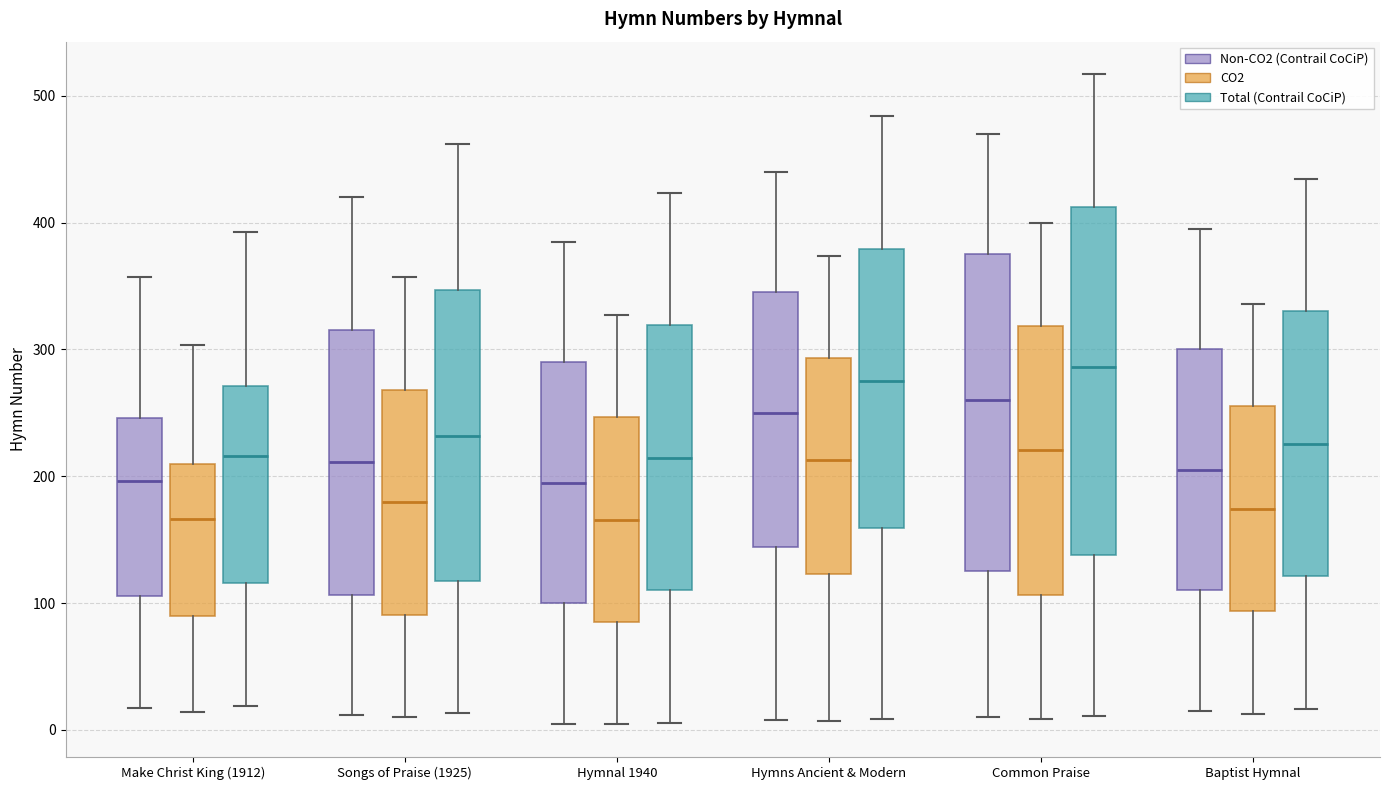

Reading left to right, read every box against the y-axis: the position of its median line, the range the box covers, and the ends of its whiskers. The values are not printed on the chart, so give them approximately, as read against the axis.

Make Christ King (1912) (Non-CO2 (Contrail CoCiP)): median 200, box 110 to 250, whiskers 20 to 360
Make Christ King (1912) (CO2): median 170, box 90 to 210, whiskers 10 to 300
Make Christ King (1912) (Total (Contrail CoCiP)): median 220, box 120 to 270, whiskers 20 to 390
Songs of Praise (1925) (Non-CO2 (Contrail CoCiP)): median 210, box 110 to 320, whiskers 10 to 420
Songs of Praise (1925) (CO2): median 180, box 90 to 270, whiskers 10 to 360
Songs of Praise (1925) (Total (Contrail CoCiP)): median 230, box 120 to 350, whiskers 10 to 460
Hymnal 1940 (Non-CO2 (Contrail CoCiP)): median 200, box 100 to 290, whiskers 10 to 390
Hymnal 1940 (CO2): median 170, box 90 to 250, whiskers 0 to 330
Hymnal 1940 (Total (Contrail CoCiP)): median 210, box 110 to 320, whiskers 10 to 420
Hymns Ancient & Modern (Non-CO2 (Contrail CoCiP)): median 250, box 140 to 350, whiskers 10 to 440
Hymns Ancient & Modern (CO2): median 210, box 120 to 290, whiskers 10 to 370
Hymns Ancient & Modern (Total (Contrail CoCiP)): median 280, box 160 to 380, whiskers 10 to 480
Common Praise (Non-CO2 (Contrail CoCiP)): median 260, box 130 to 380, whiskers 10 to 470
Common Praise (CO2): median 220, box 110 to 320, whiskers 10 to 400
Common Praise (Total (Contrail CoCiP)): median 290, box 140 to 410, whiskers 10 to 520
Baptist Hymnal (Non-CO2 (Contrail CoCiP)): median 210, box 110 to 300, whiskers 20 to 400
Baptist Hymnal (CO2): median 170, box 90 to 260, whiskers 10 to 340
Baptist Hymnal (Total (Contrail CoCiP)): median 230, box 120 to 330, whiskers 20 to 430